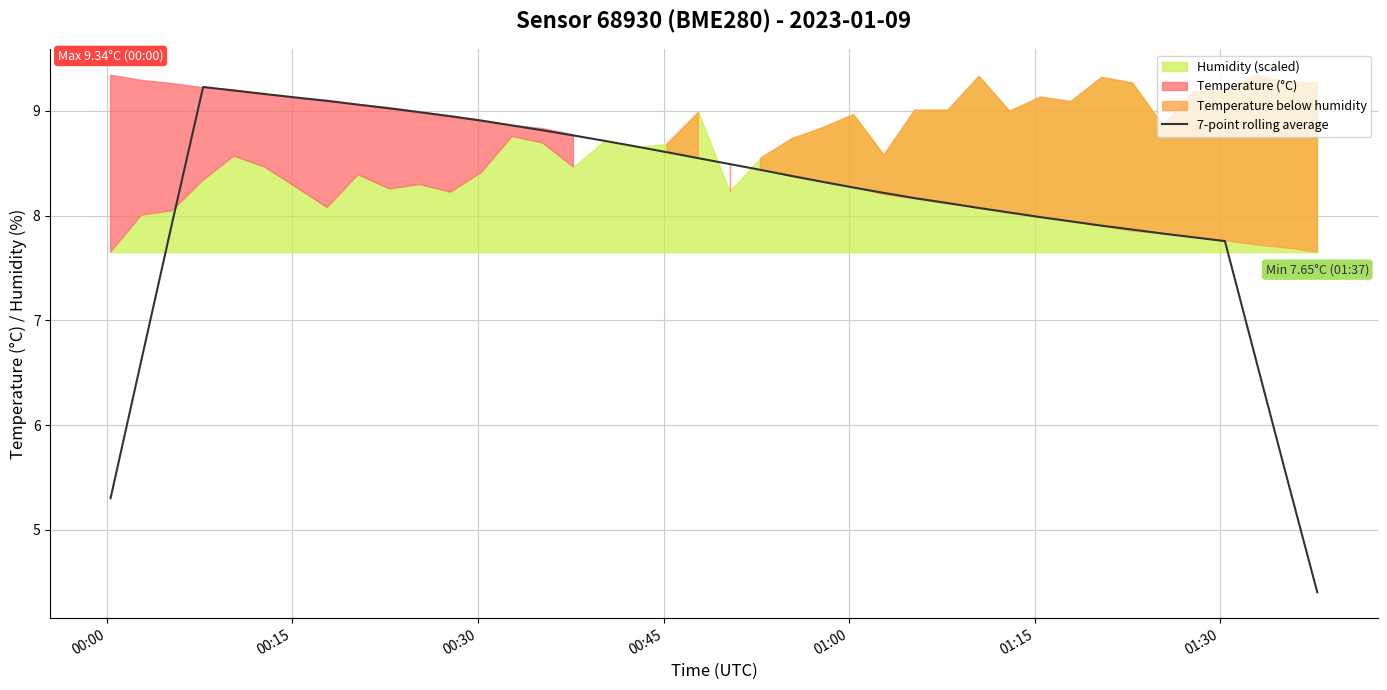

Is it true that the value at 7 is 15.6?

False